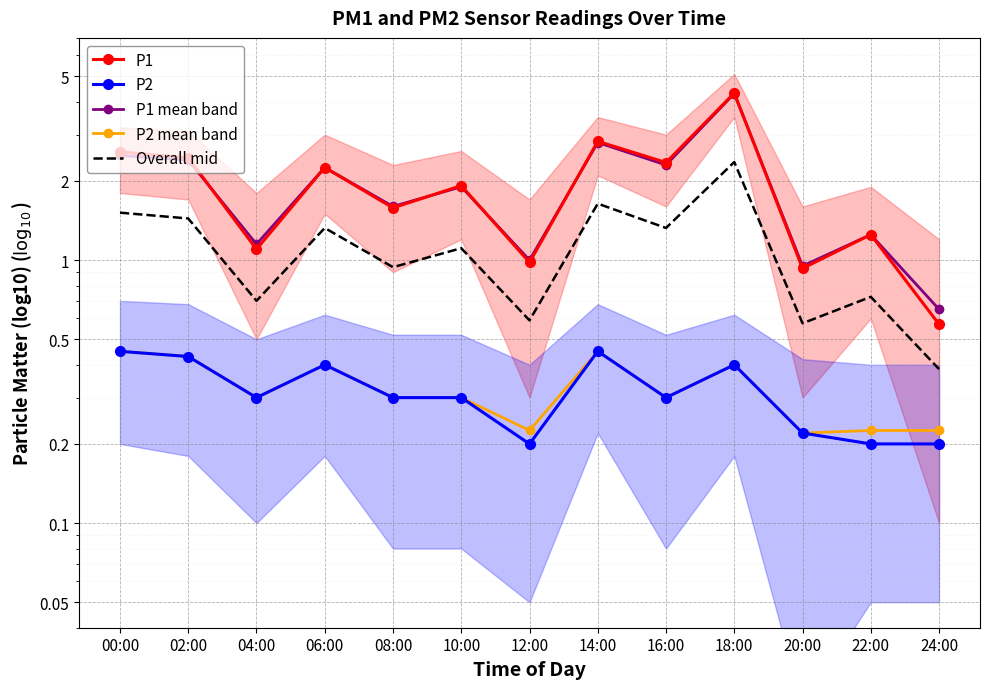

What value does the P2 series have at 10:00?

0.3